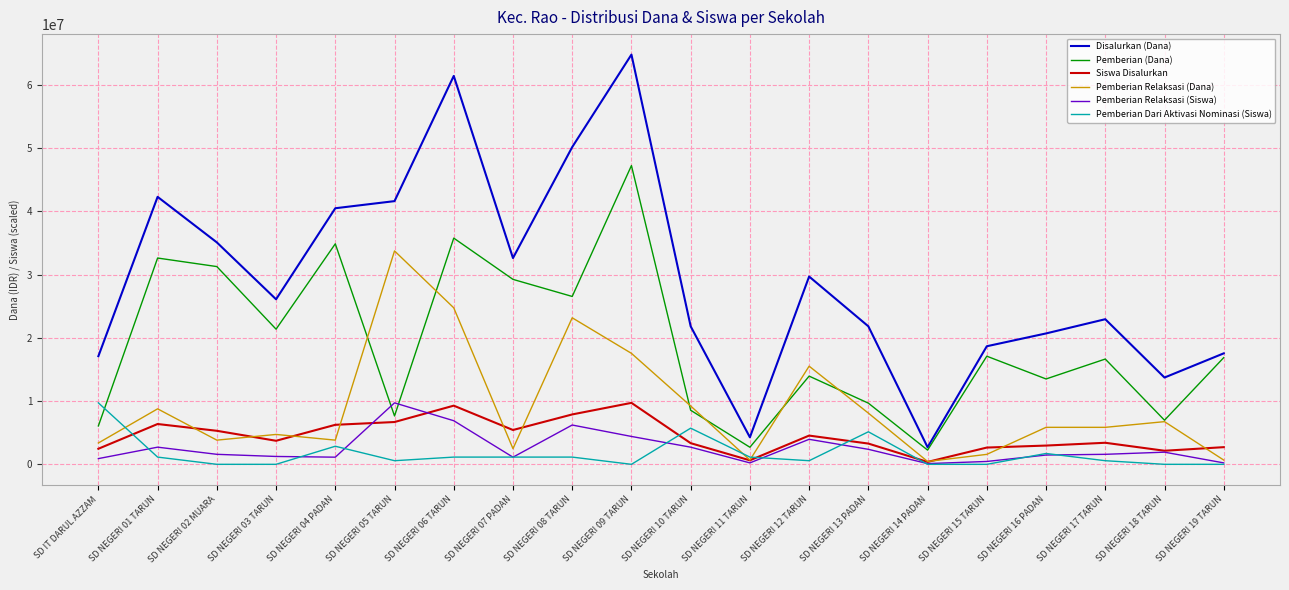

The value of Pemberian Relaksasi (Siswa) at SD NEGERI 08 TARUN is 11081100.2. True or false?

False